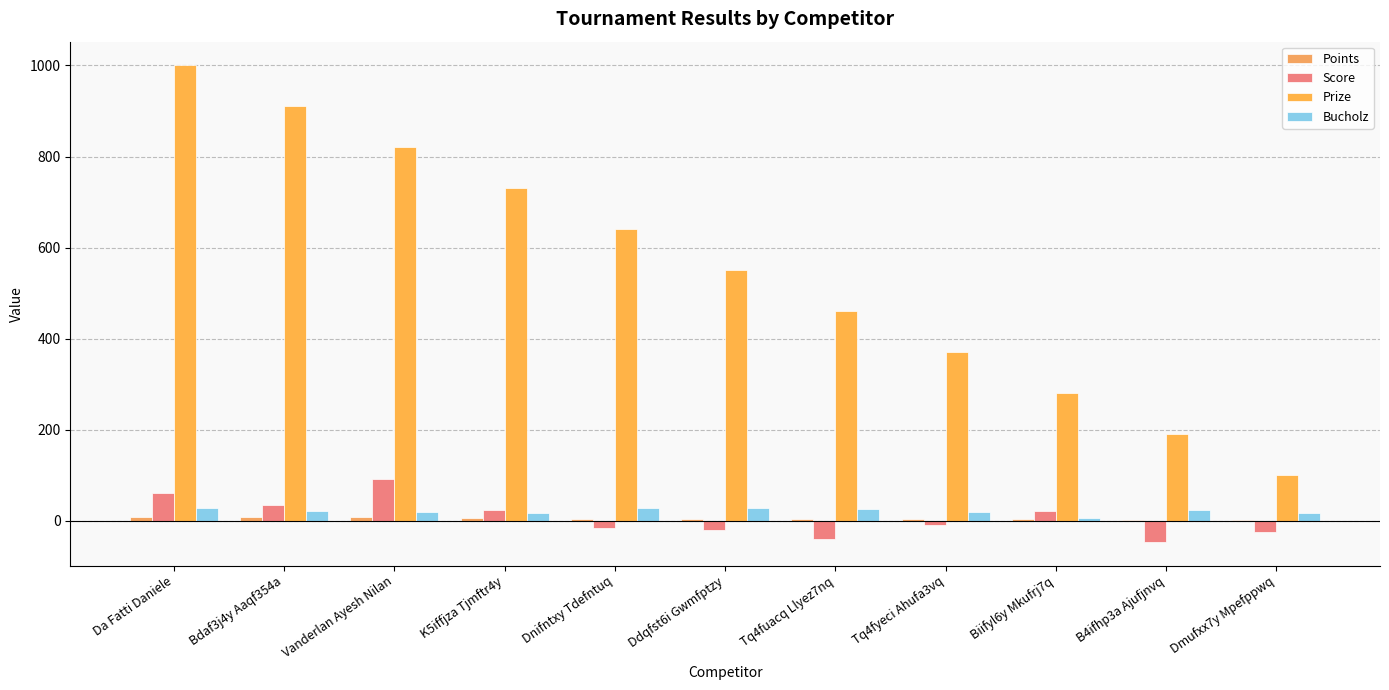

At which label is Points closest to 5?

K5iffjza Tjmftr4y